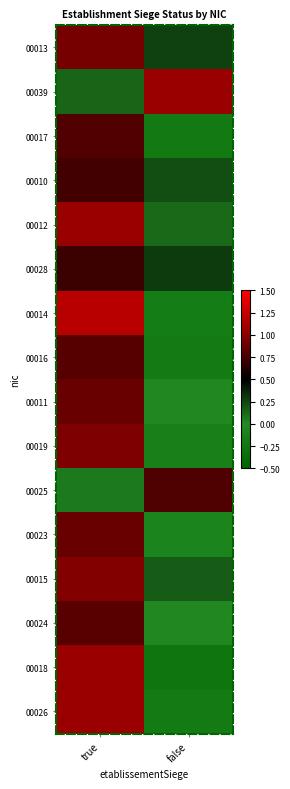

What is the greatest value displayed?

1.2